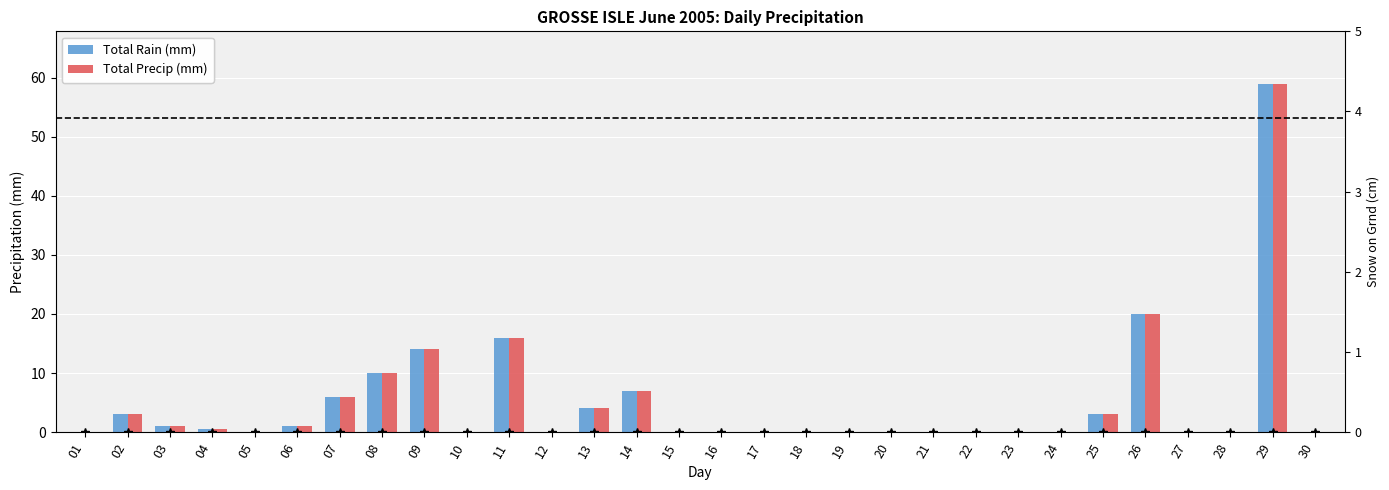

Between 22 and 25, which series saw the biggest shift?

Total Rain (mm)